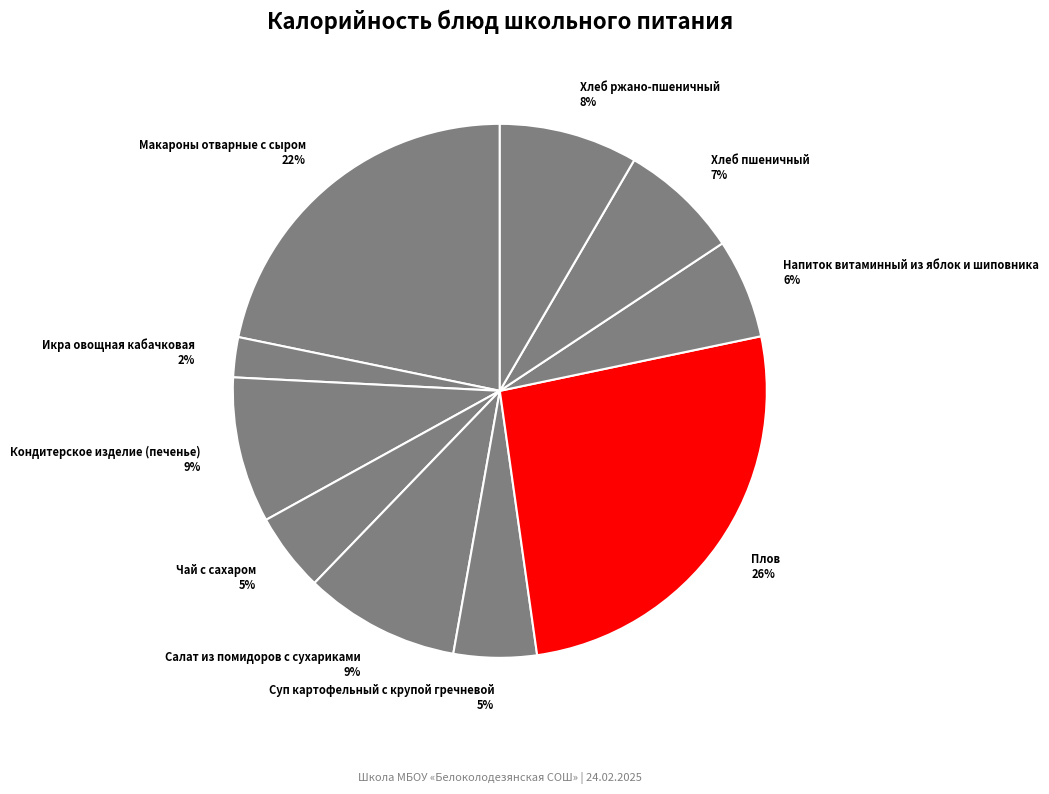

Which category has the biggest portion of the pie?

Плов